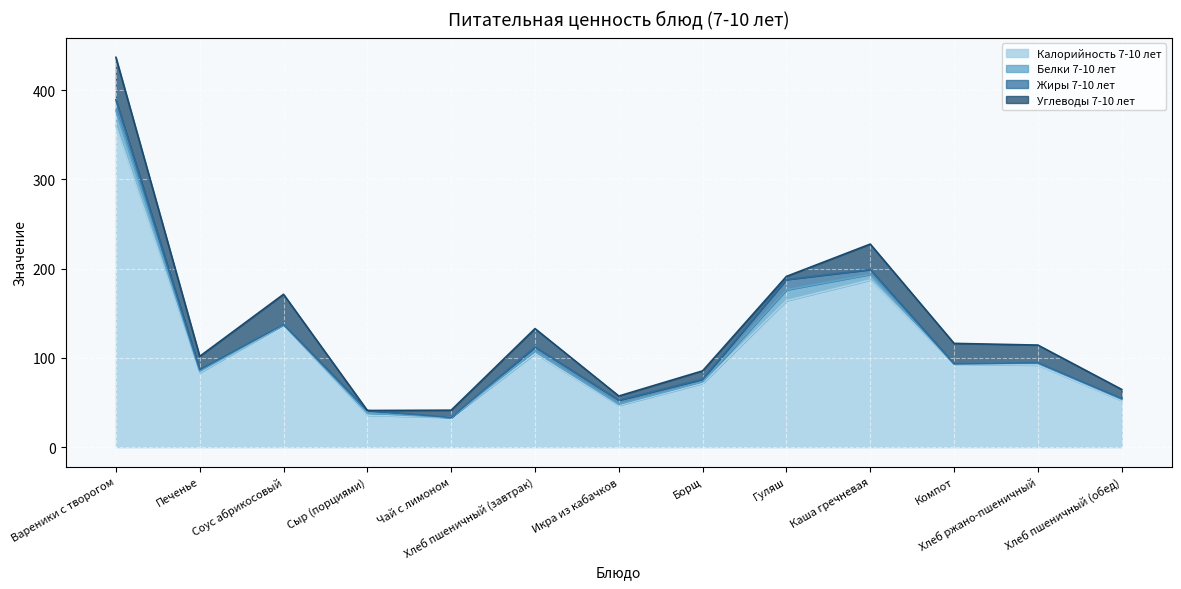

What is the highest value of the Углеводы 7-10 лет series?

47.6